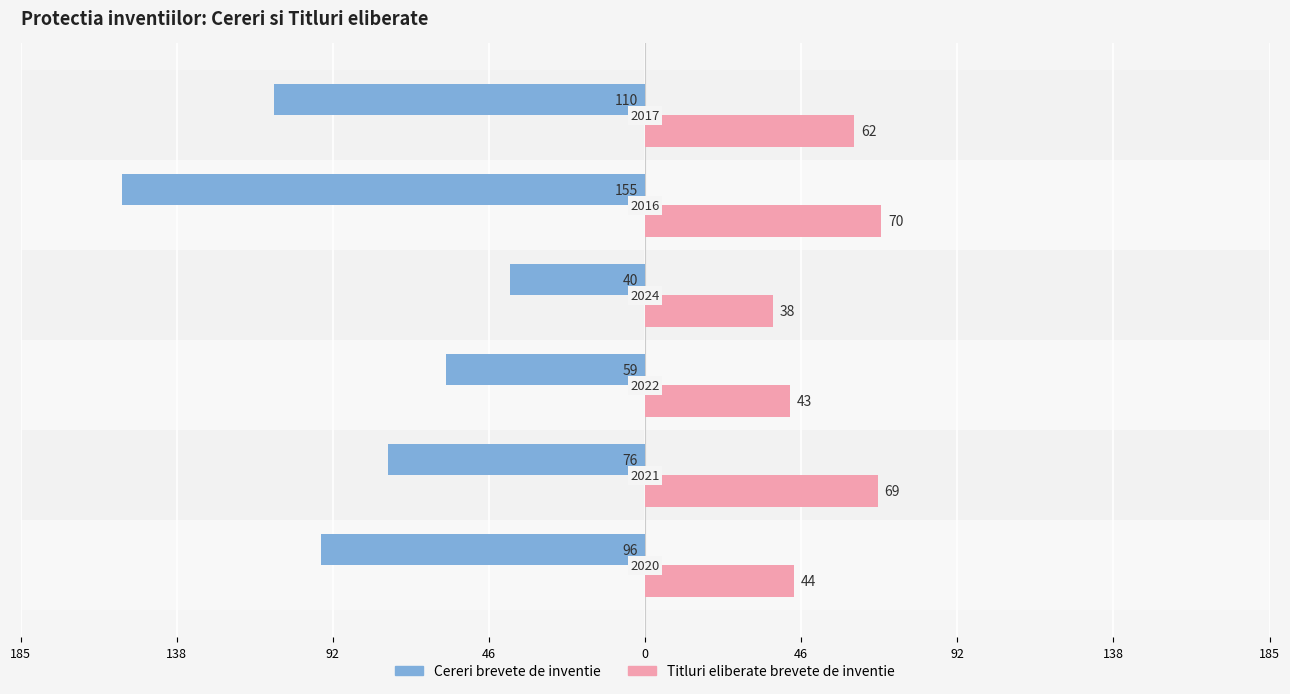

What are all the series names shown in the legend?

Cereri brevete de inventie, Titluri eliberate brevete de inventie